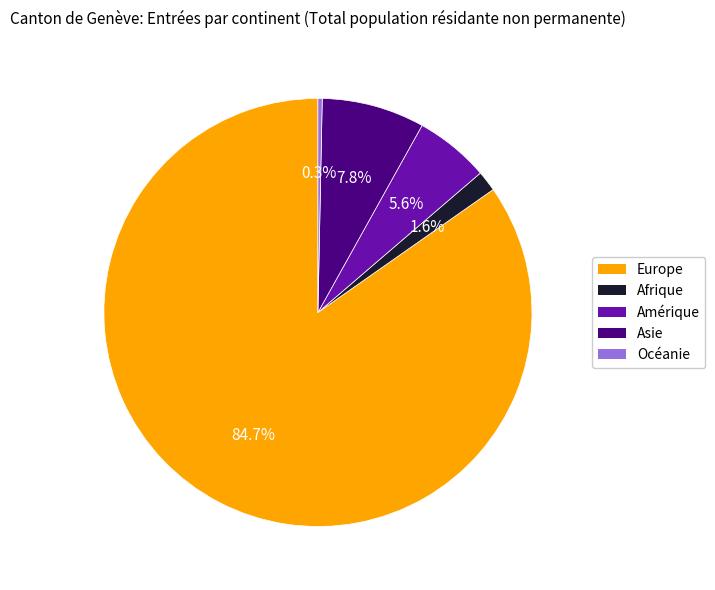

Count the number of slices in the pie.

5